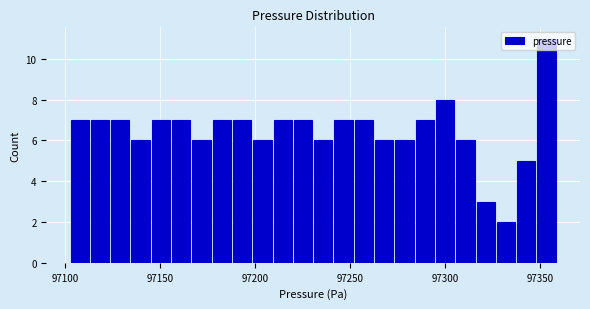

Read against the x-axis, roughly where is the centre of the tallest bar?

97355